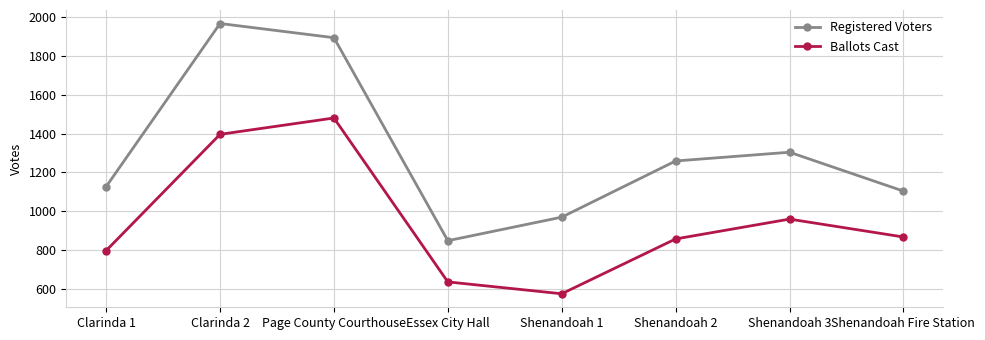

Reading right to left, list all the values displayed in this chart.

Registered Voters: 1104	1304	1259	970	849	1893	1966	1127
Ballots Cast: 868	960	858	576	637	1480	1396	798